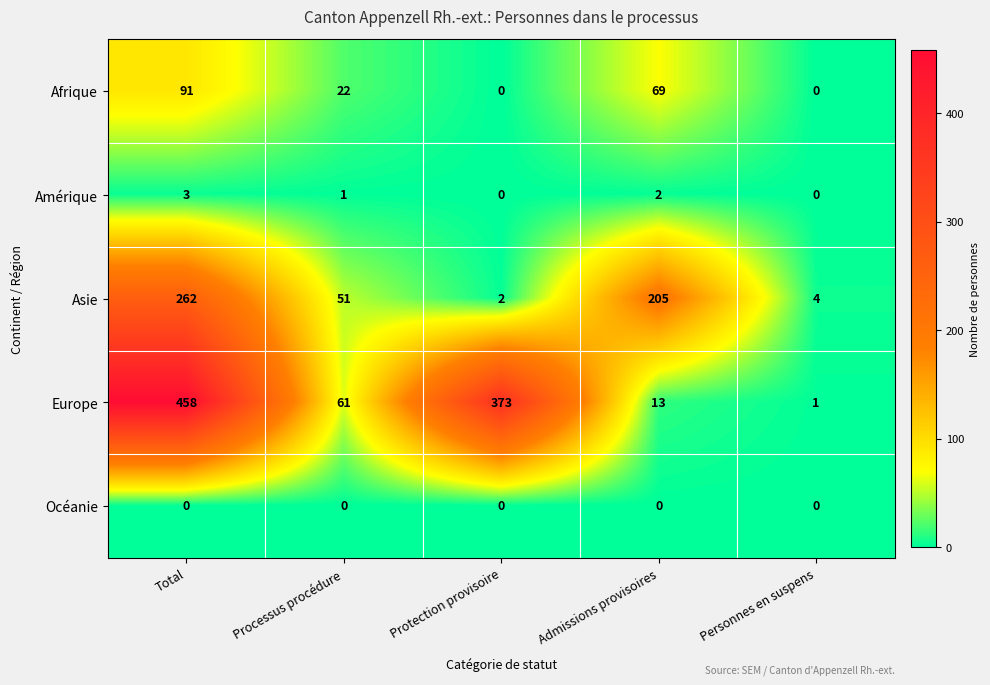

Rank the series at Total from highest to lowest value.

Europe, Asie, Afrique, Amérique, Océanie